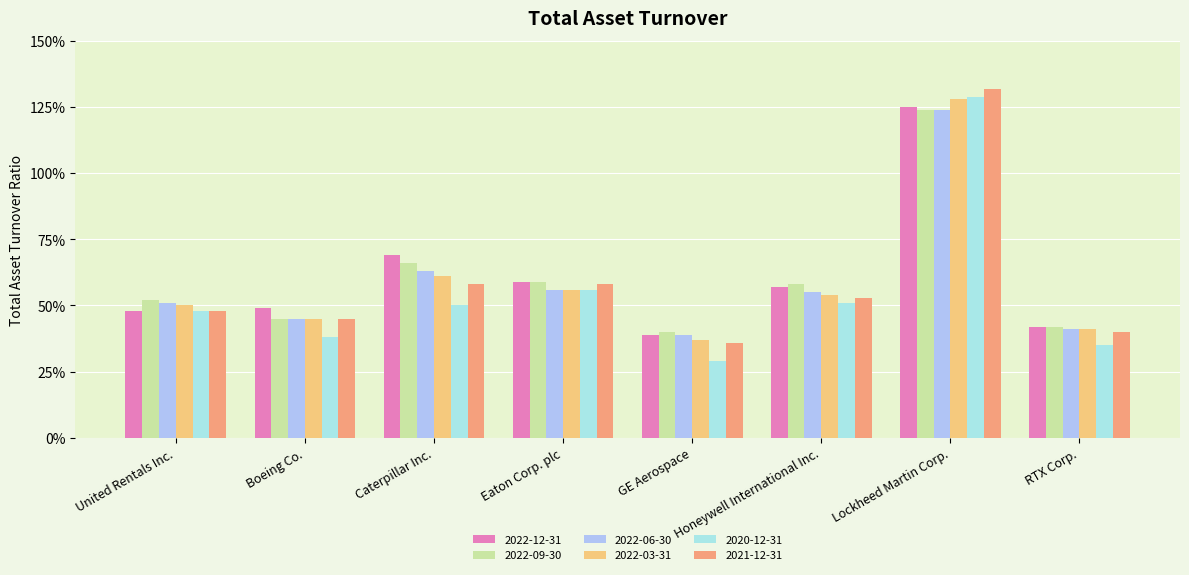

Are the bars horizontal?

No